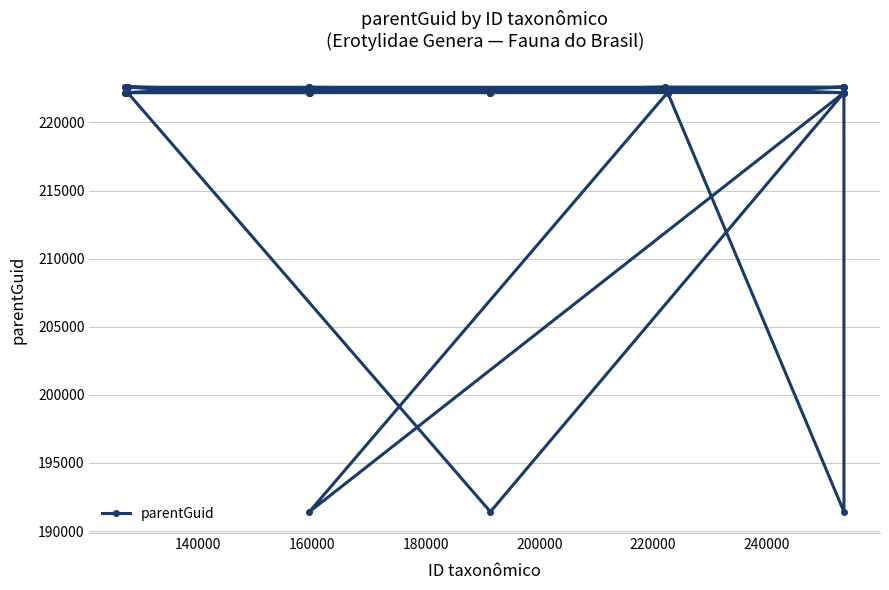

What is the difference between the second highest and minimum values?

31162